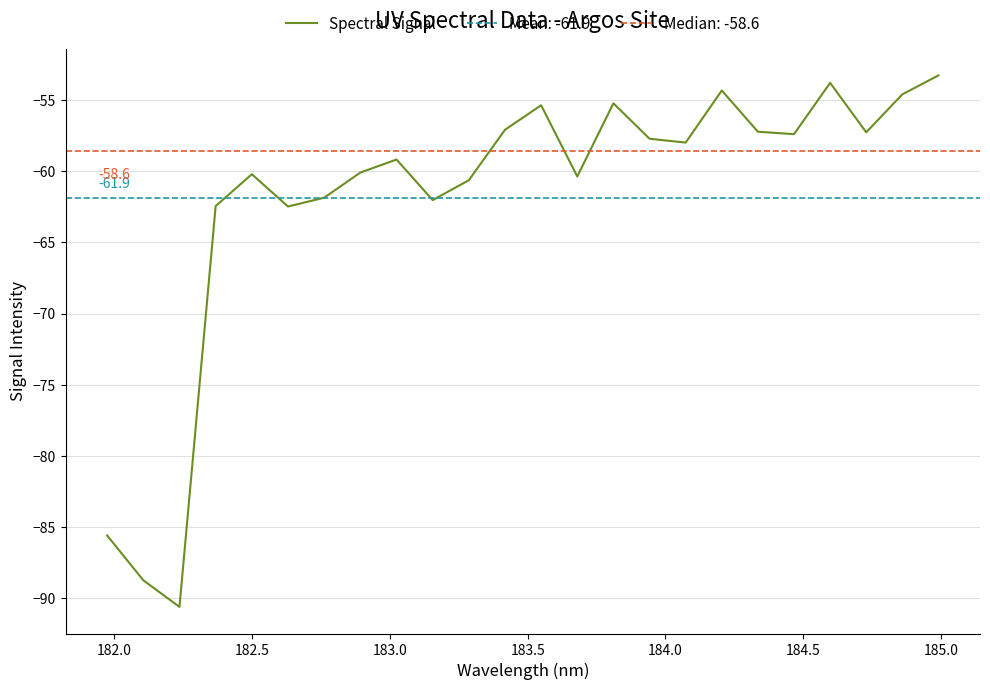

What is the minimum value for Spectral Signal?

-90.6